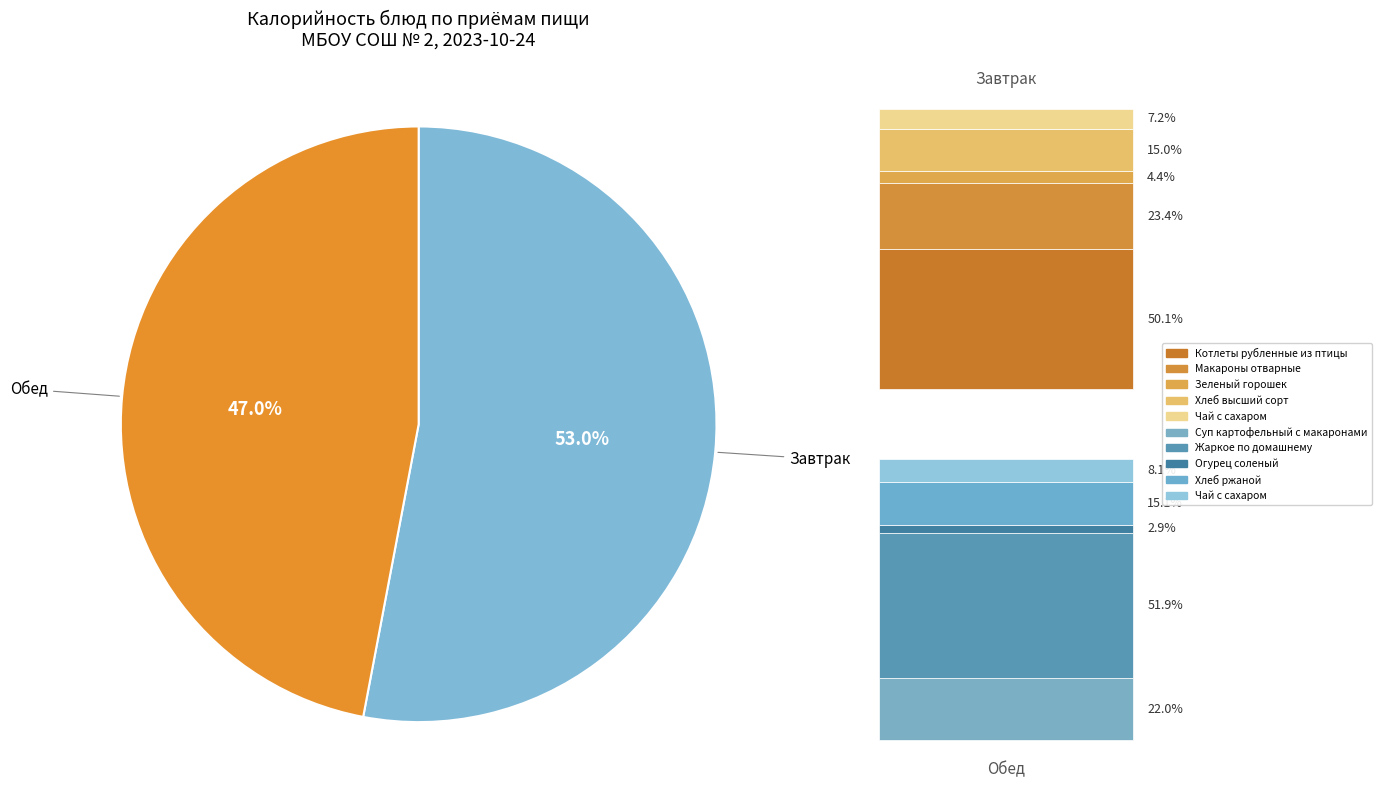

What is the smallest slice in the pie chart?

Огурец соленый